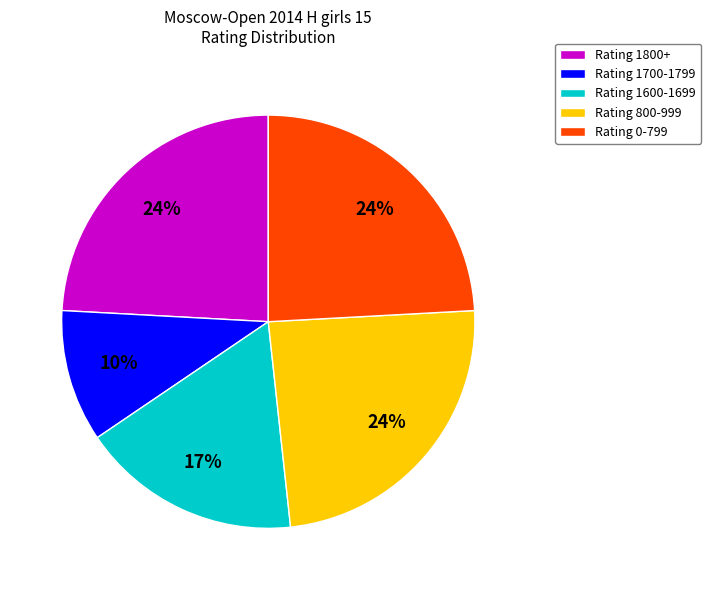

To the nearest percent, what portion does Rating 1700-1799 represent?

10%